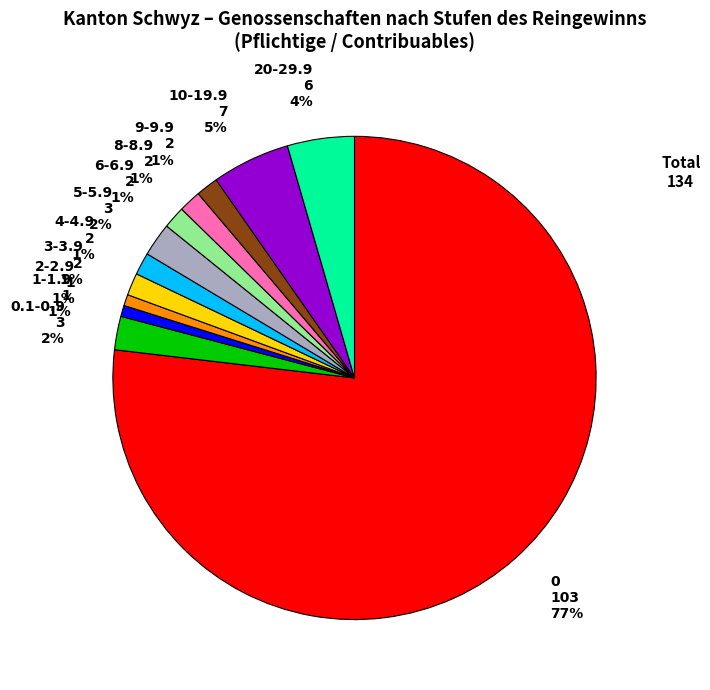

To the nearest percent, what is the average slice percentage?

8%